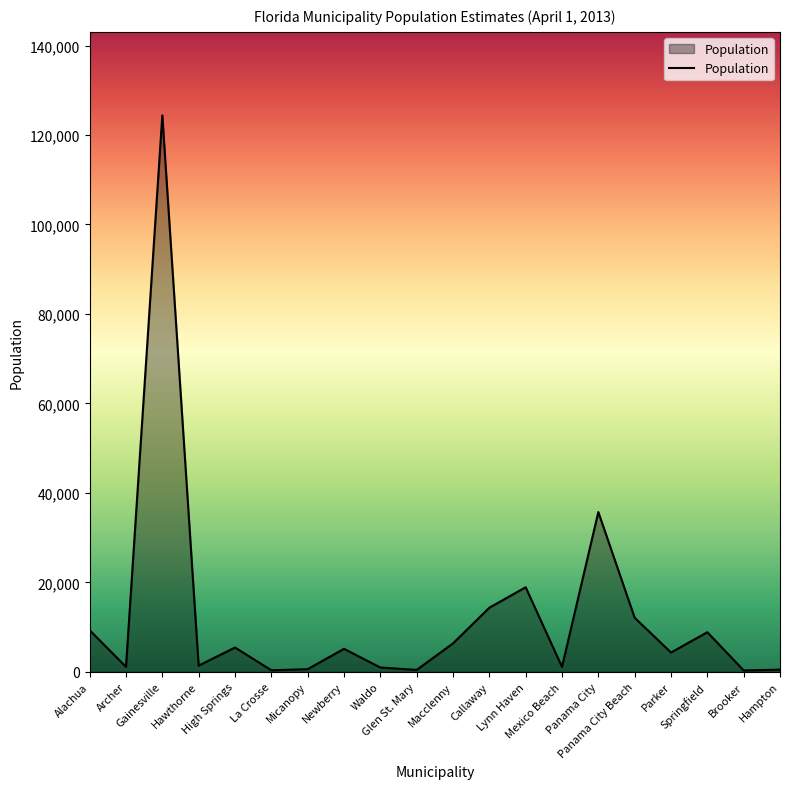

How many values are below 5148?

10